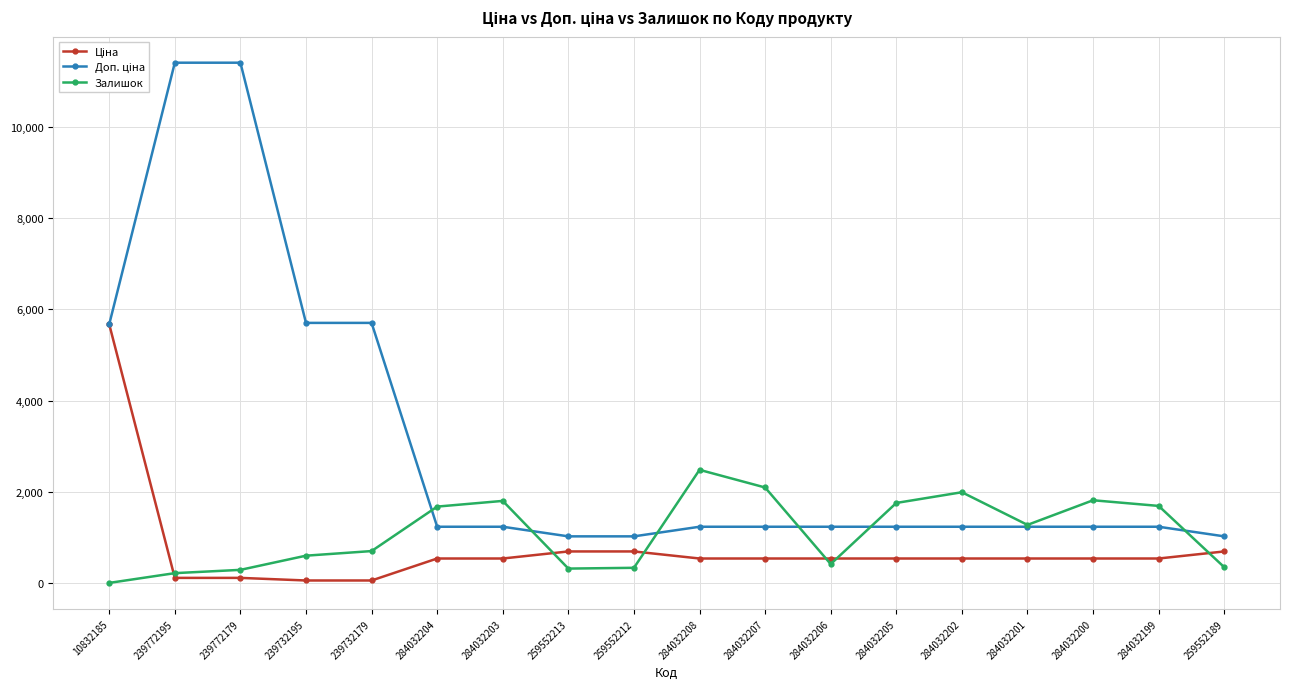

What is the spread (max minus min) of values at 284032204?

1138.0